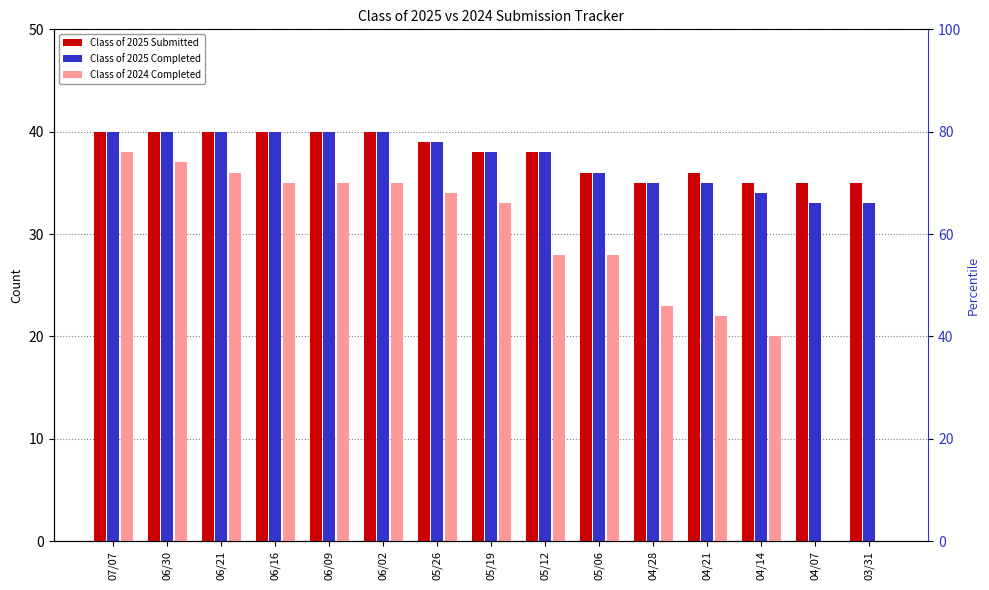

Is the value of Class of 2025 Submitted at 04/07 greater than the value of Class of 2024 Completed at 06/09?

No